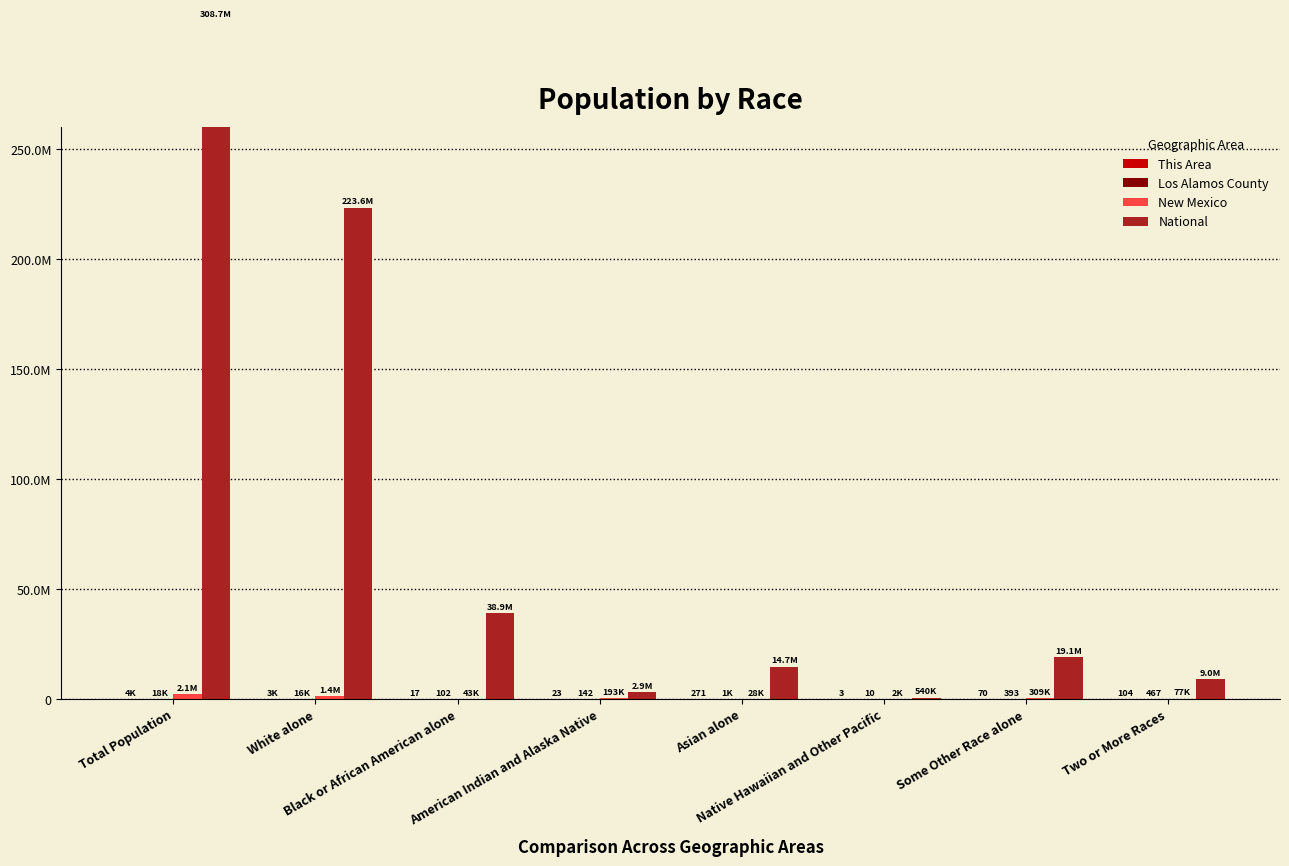

Which label corresponds to the largest value in the chart?

Total Population